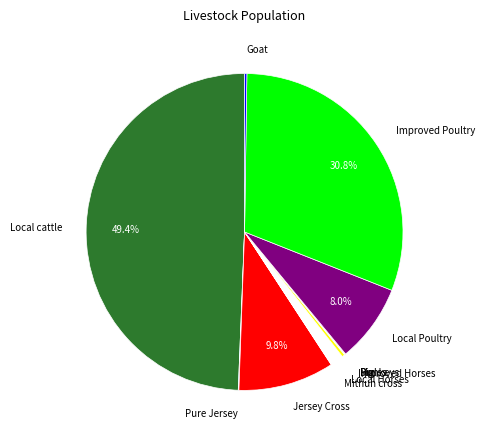

Which category has the biggest portion of the pie?

Local cattle